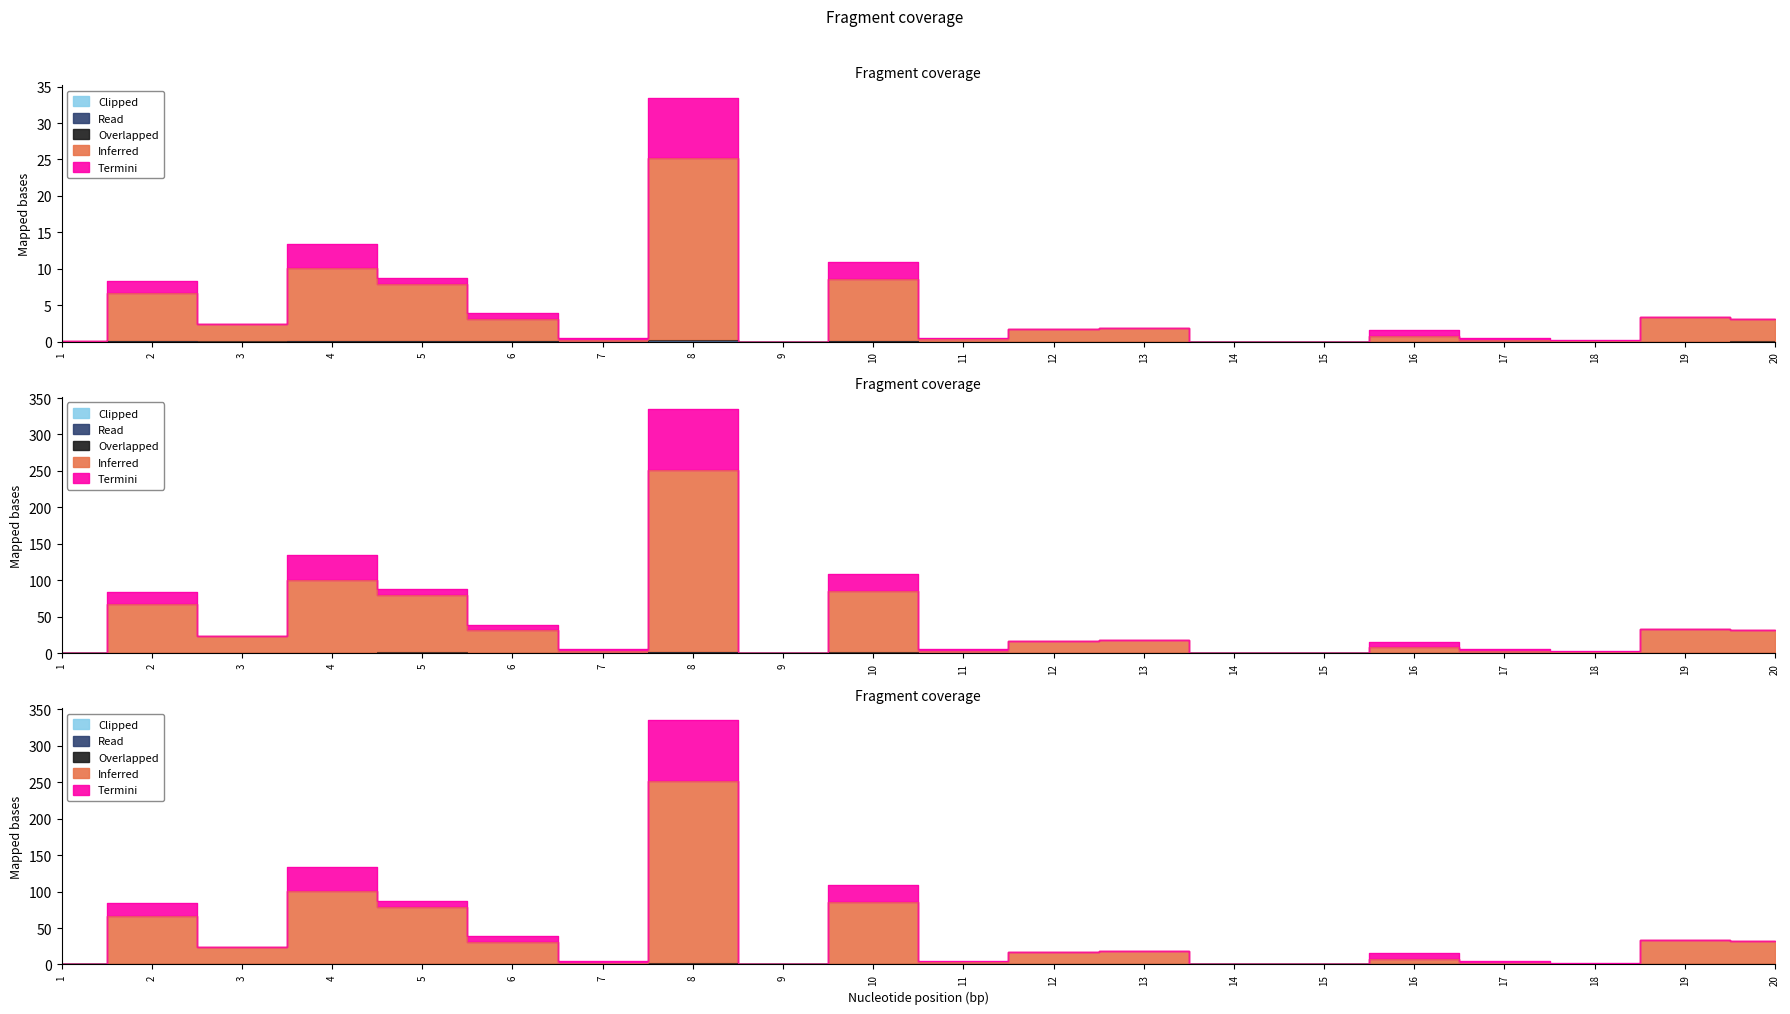

The Overlapped series shows 0.2 at 18. True or false?

False